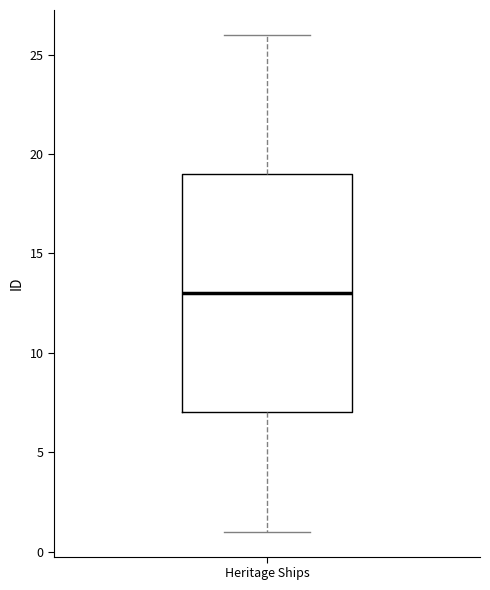

Transcribe this box plot: give where the median line is, the range the box spans, and where the two whiskers end, as read against the y-axis. The values are not printed on the chart, so give them approximately, as read against the axis.

median 13, box 7 to 19, whiskers 1 to 26